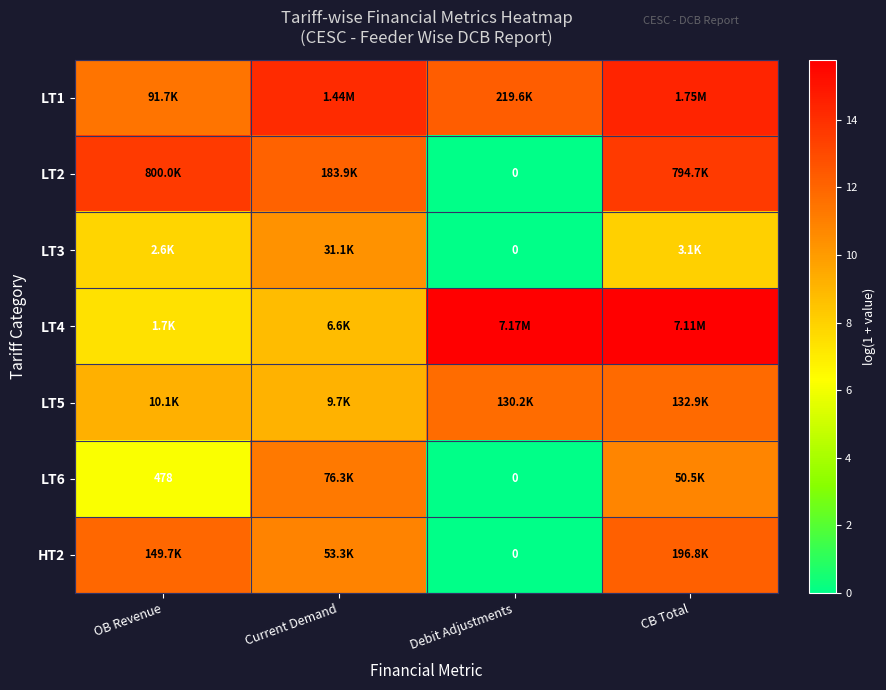

Is it true that LT3 equals 15.4 at Current Demand?

False